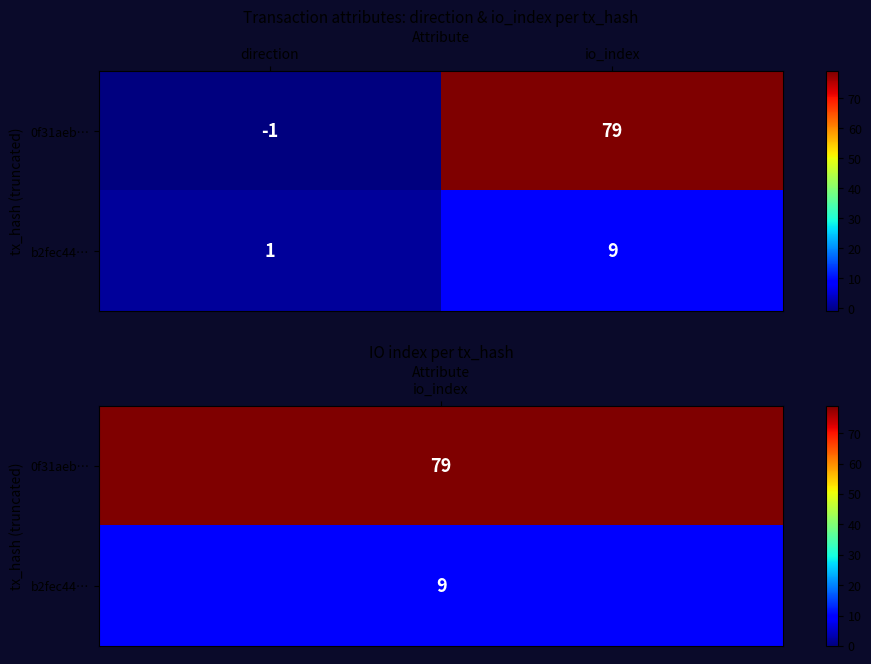

Reading left to right, list all the values displayed in this chart.

0f31aeb…: -1	79
b2fec44…: 1	9